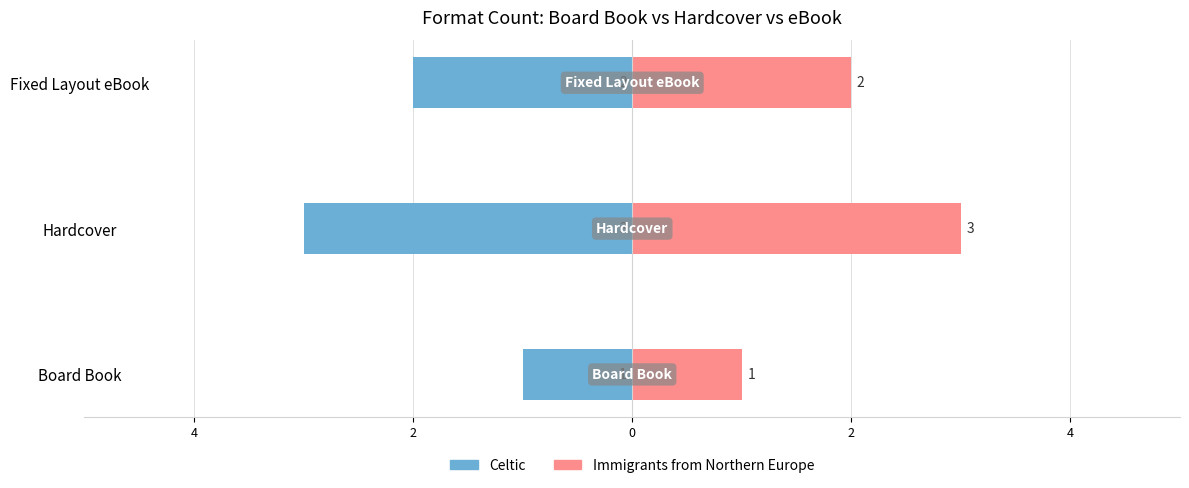

Which series has the widest spread of values?

Celtic